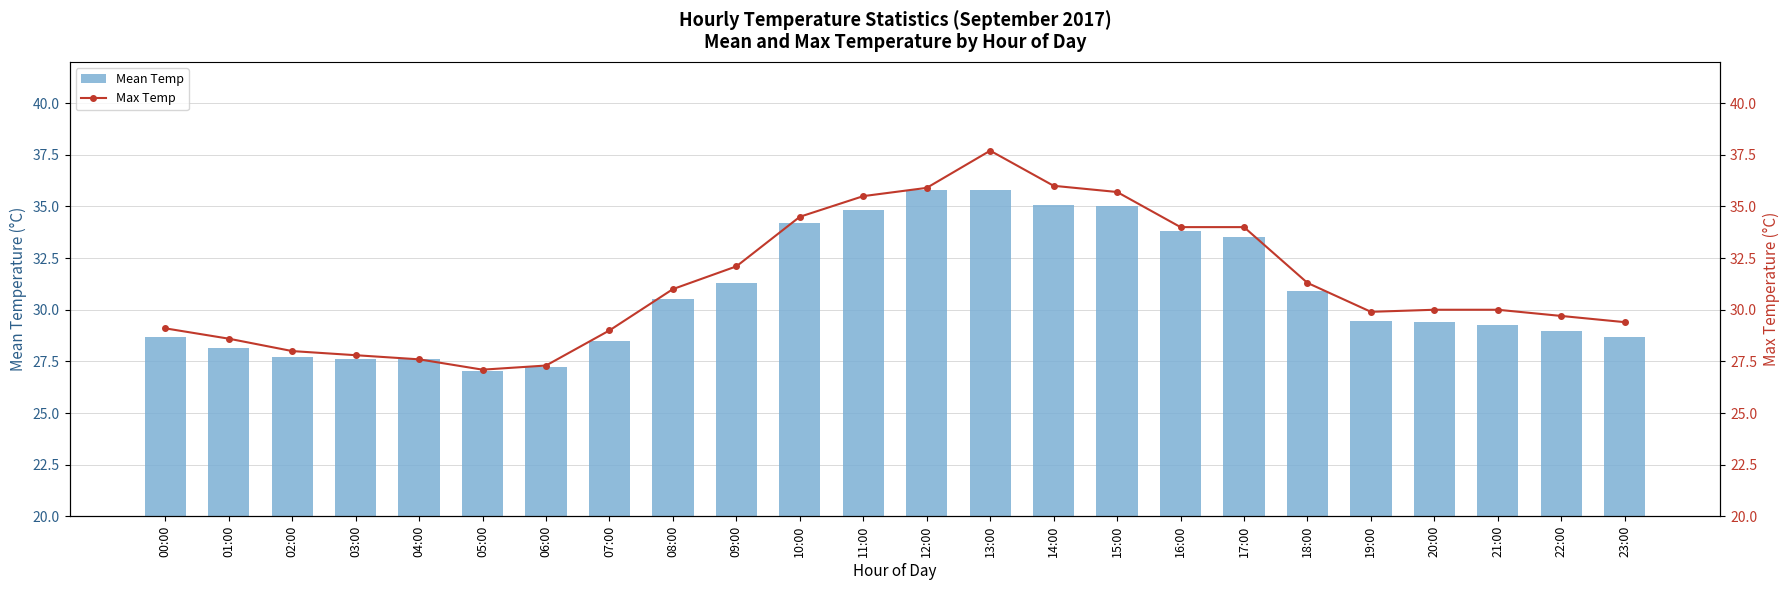

What is the value of the Mean Temp bar at the 13th from the left?

35.8